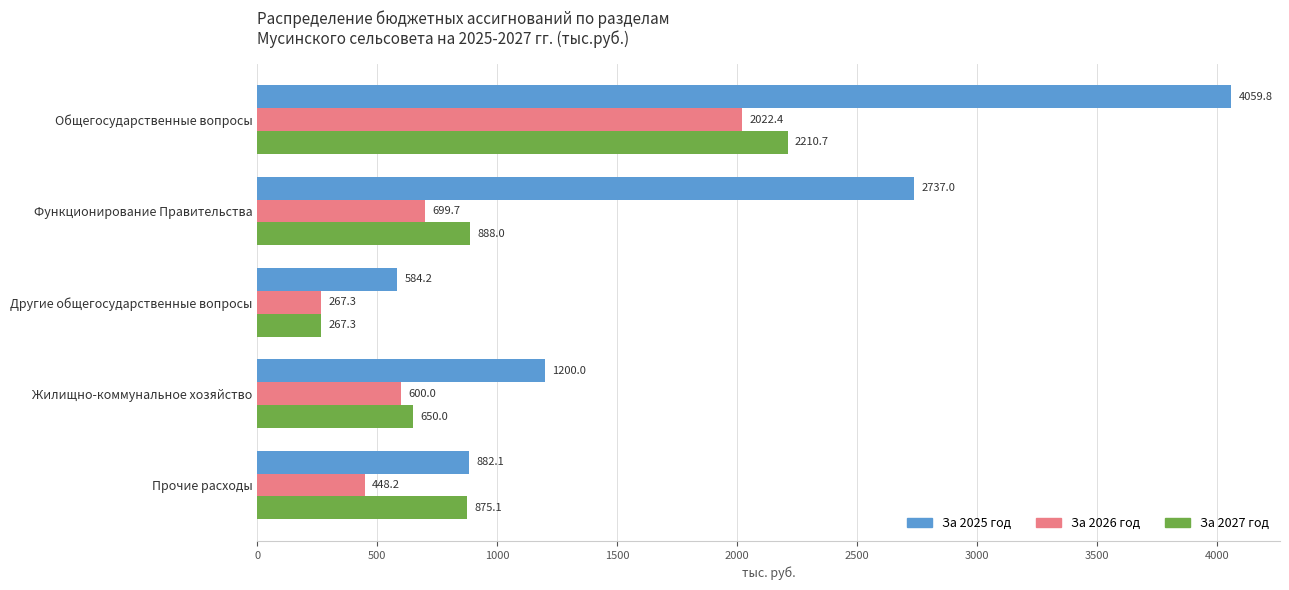

What are all the series names shown in the legend?

За 2025 год, За 2026 год, За 2027 год